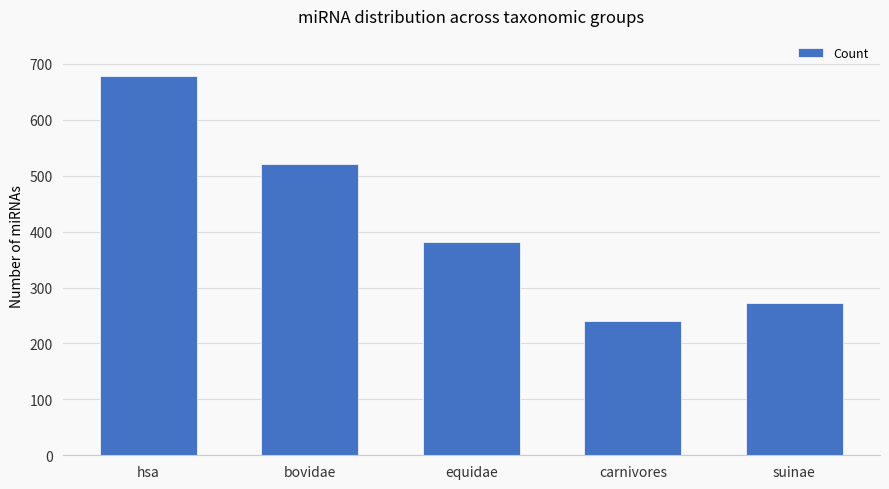

What is the sum of all values?

2093